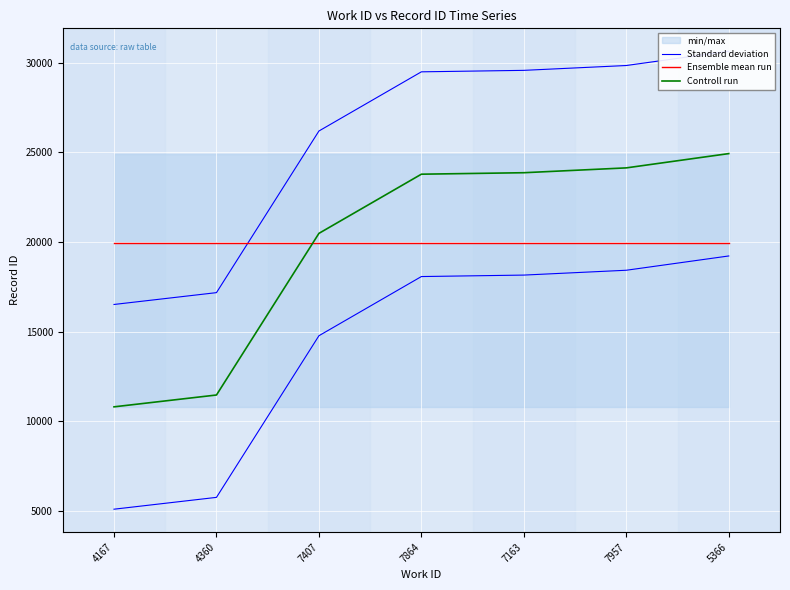

At which label does Standard deviation reach its minimum?

4167